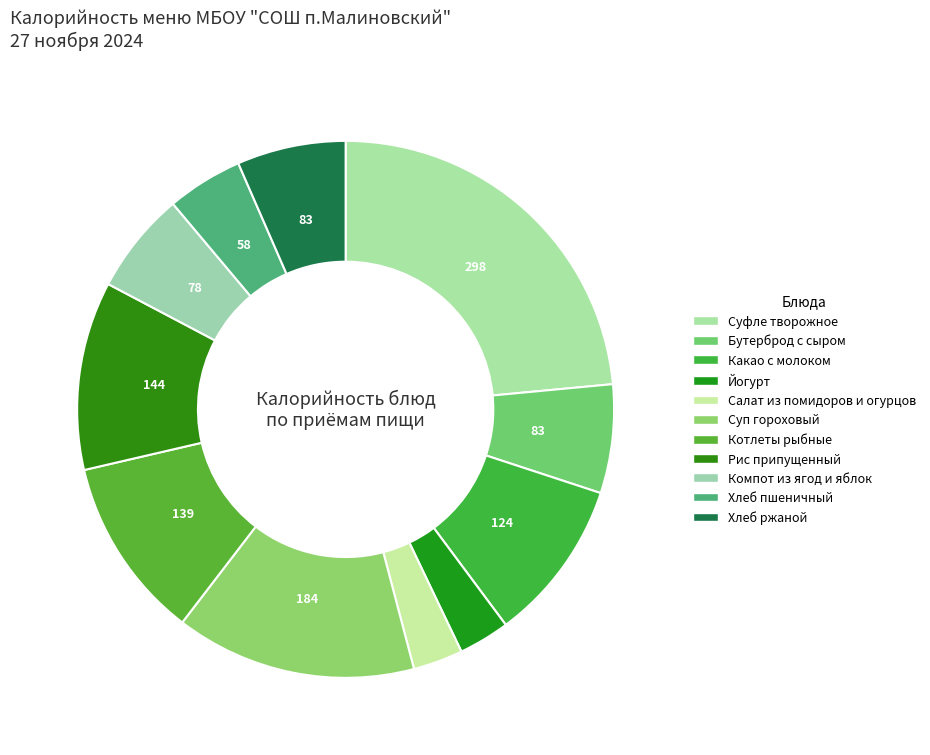

What percentage is the Рис припущенный slice, to the nearest percent?

11%